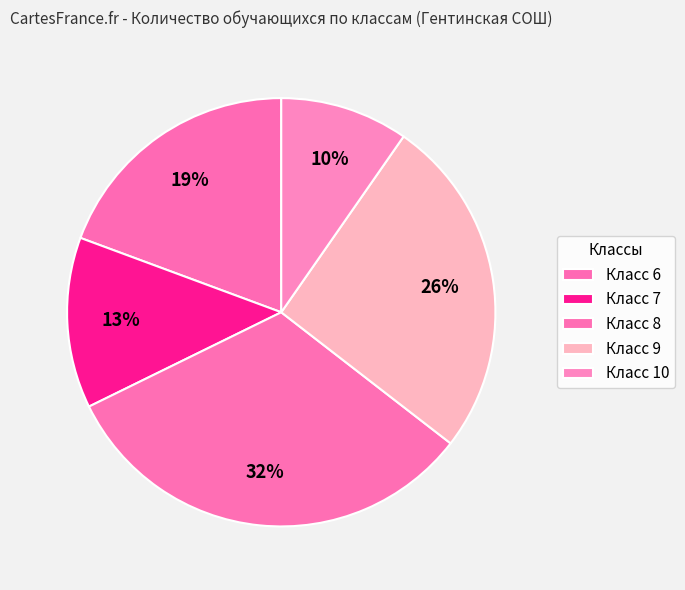

Does any single category account for the majority?

No